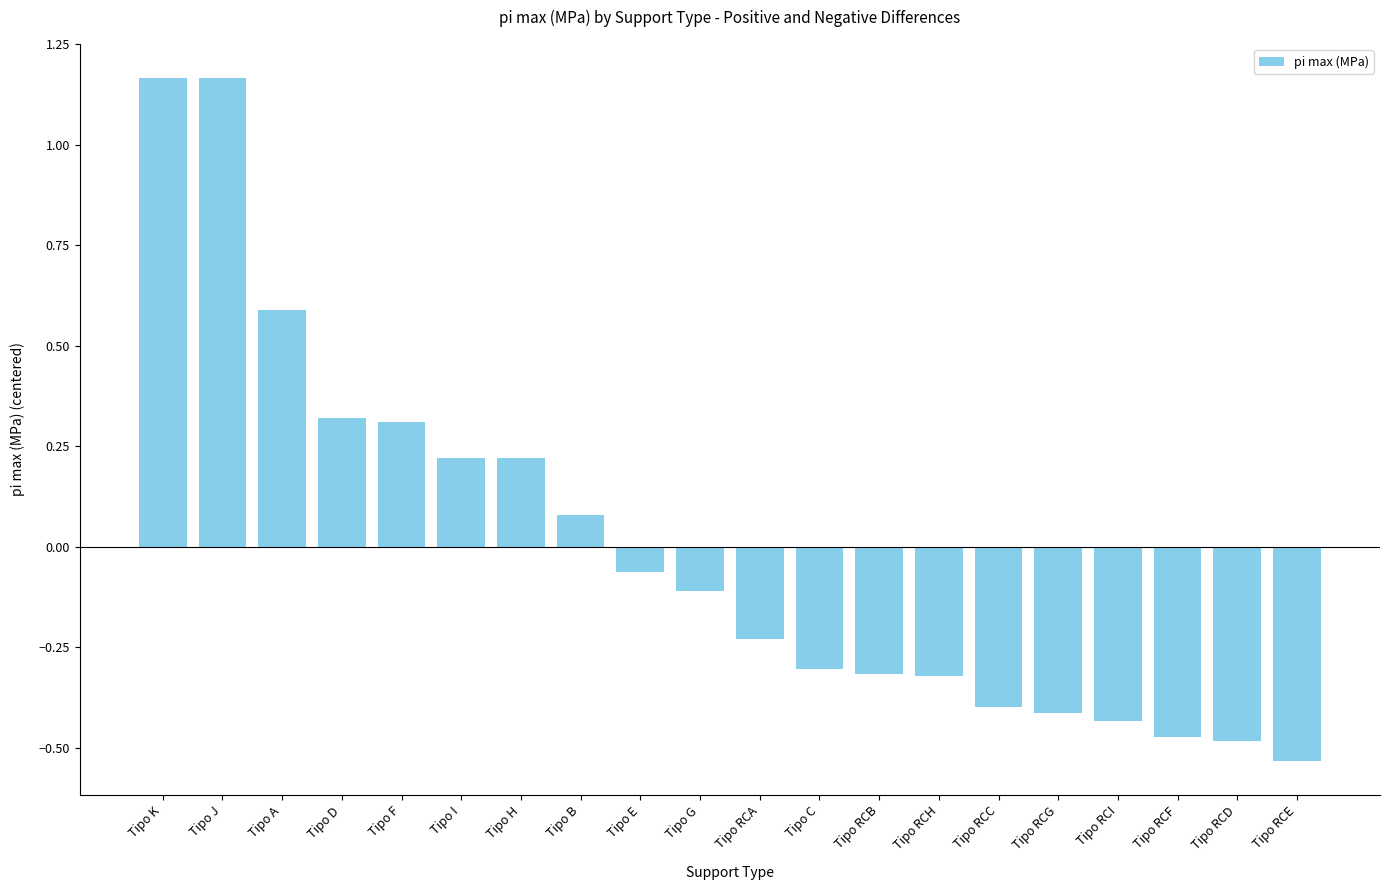

What is the difference between the maximum and minimum values?

1.7